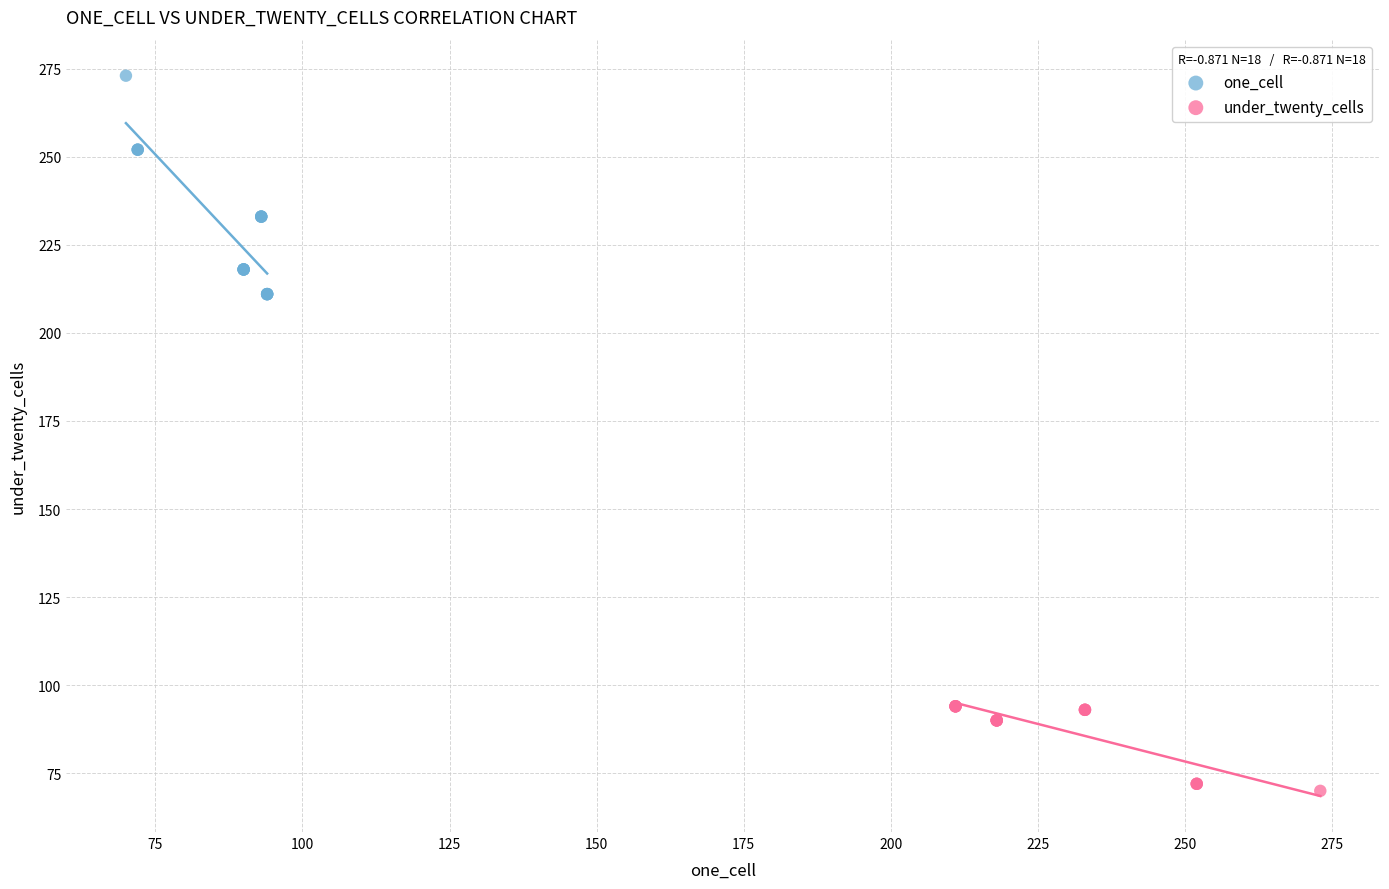

Which series reaches the minimum Y coordinate?

under_twenty_cells